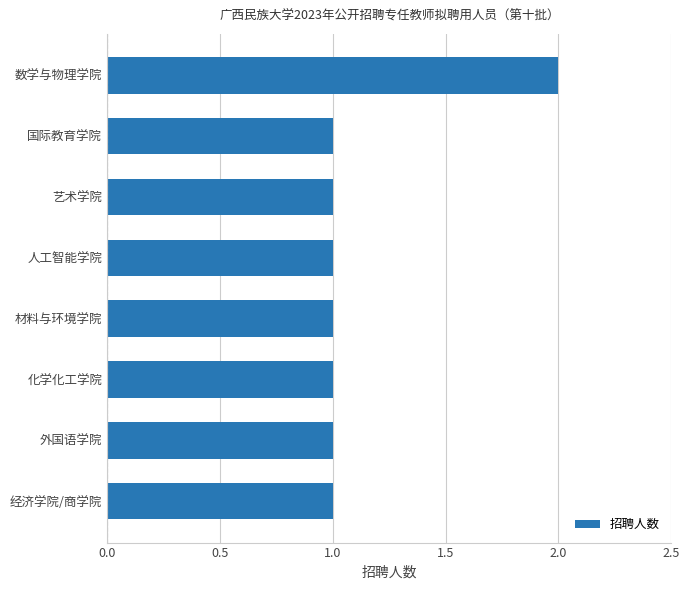

At which category does the chart reach its peak across all series?

数学与物理学院